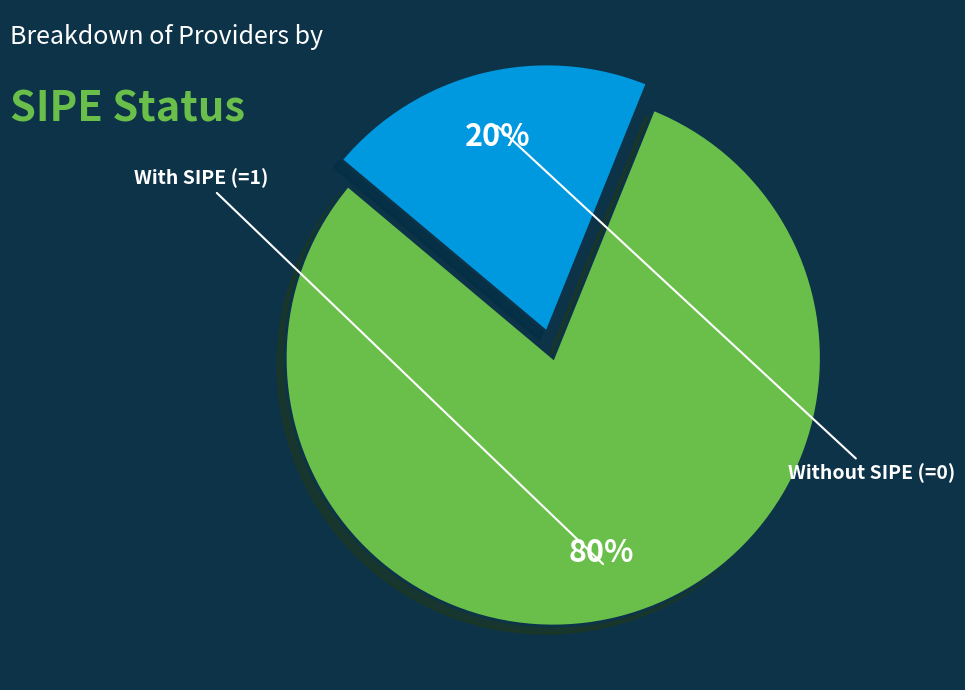

To the nearest percent, what is the average slice percentage?

50%